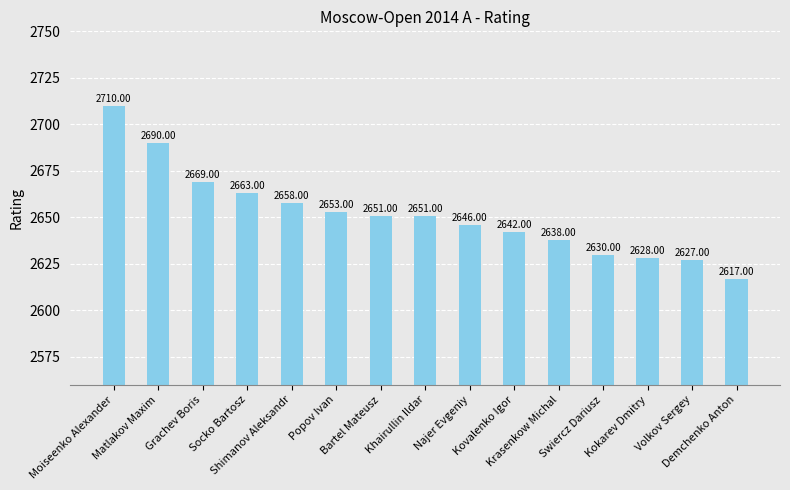

What is the ratio of the value at Socko Bartosz to the value at Grachev Boris?

1.0